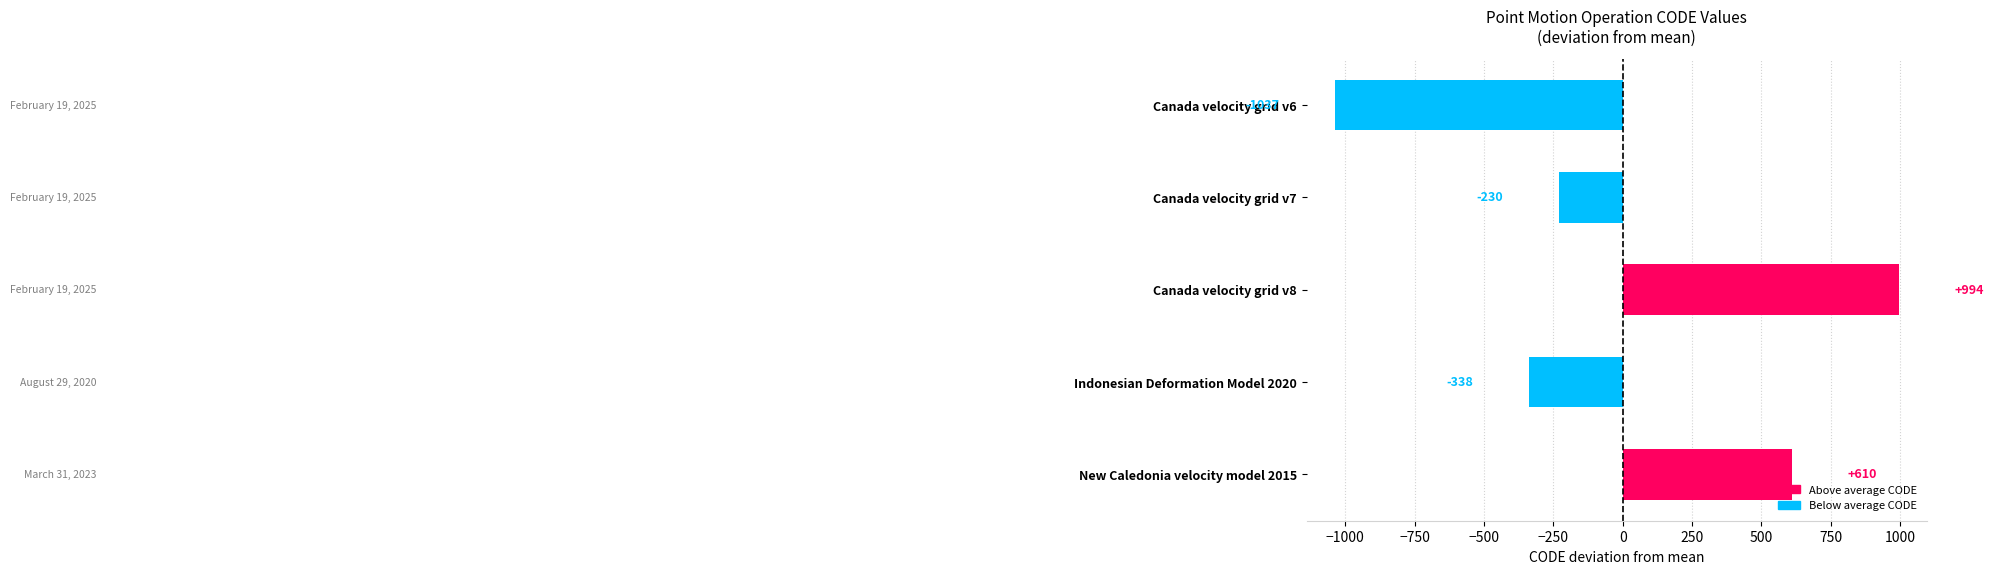

How many data points does each series have?

5